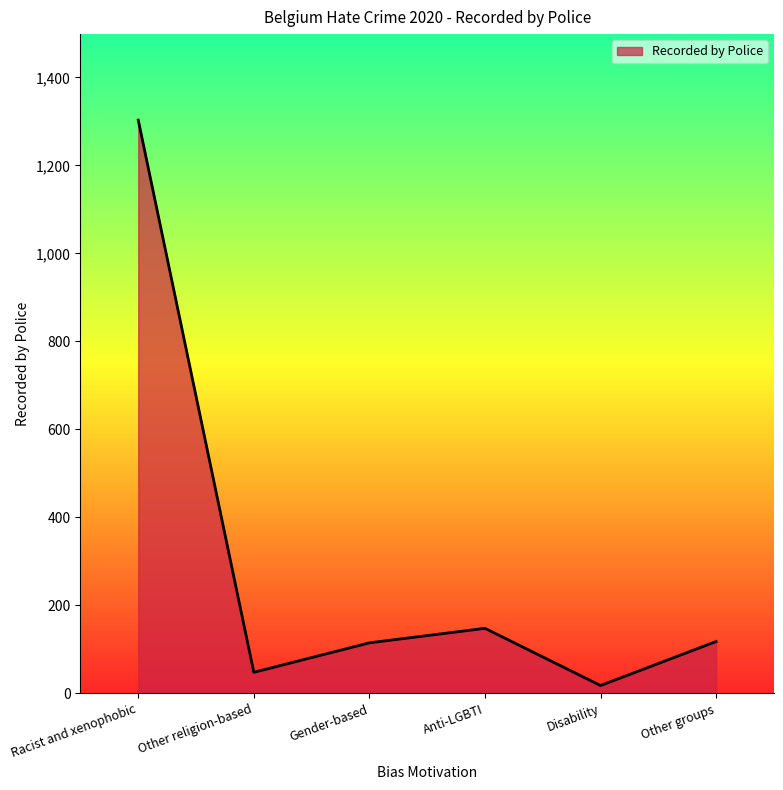

Between Racist and xenophobic and Gender-based, which is larger?

Racist and xenophobic